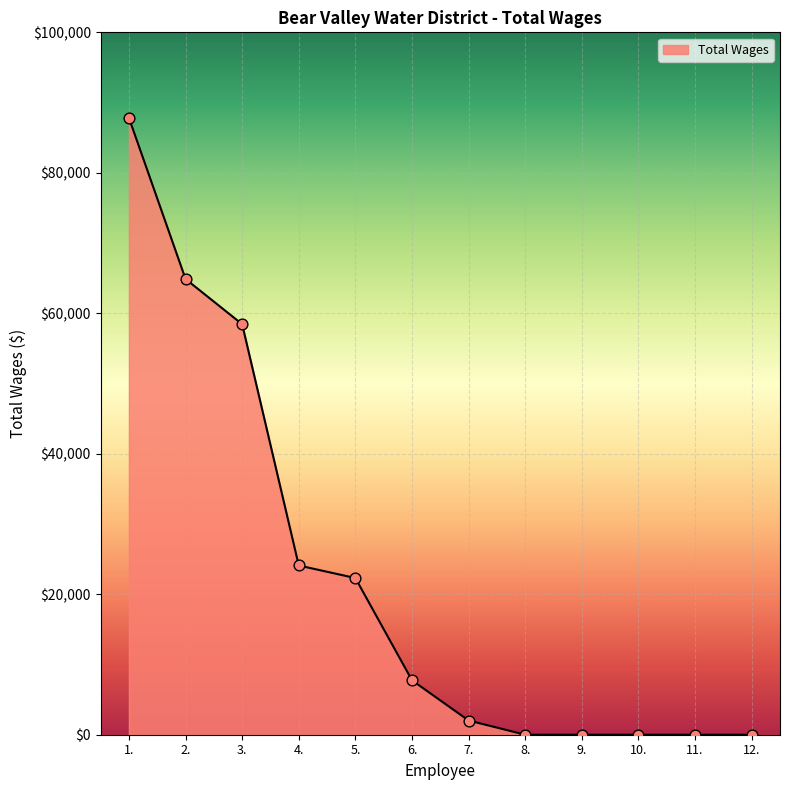

What is the change in value from 1. to 7.?

-85801